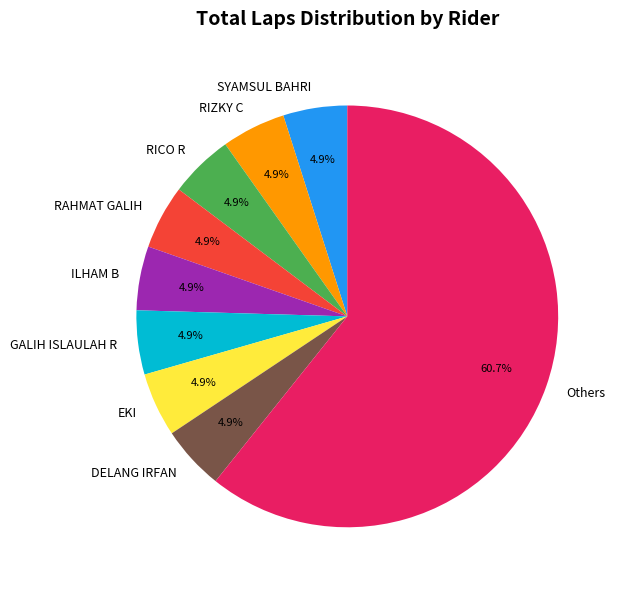

To the nearest percent, what portion does GALIH ISLAULAH R represent?

5%